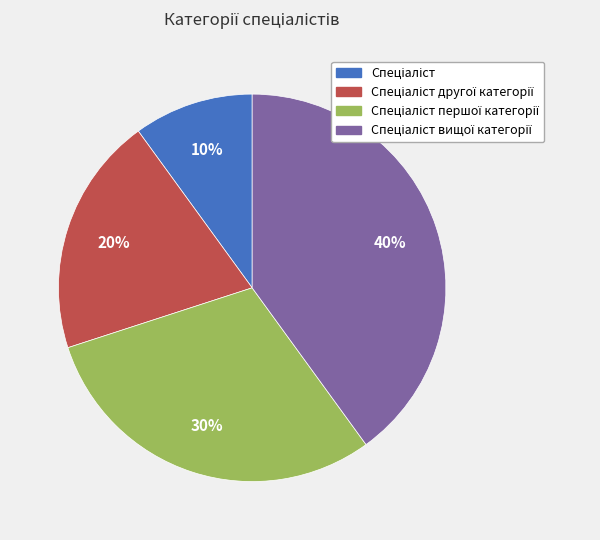

How many slices are in this pie chart?

4